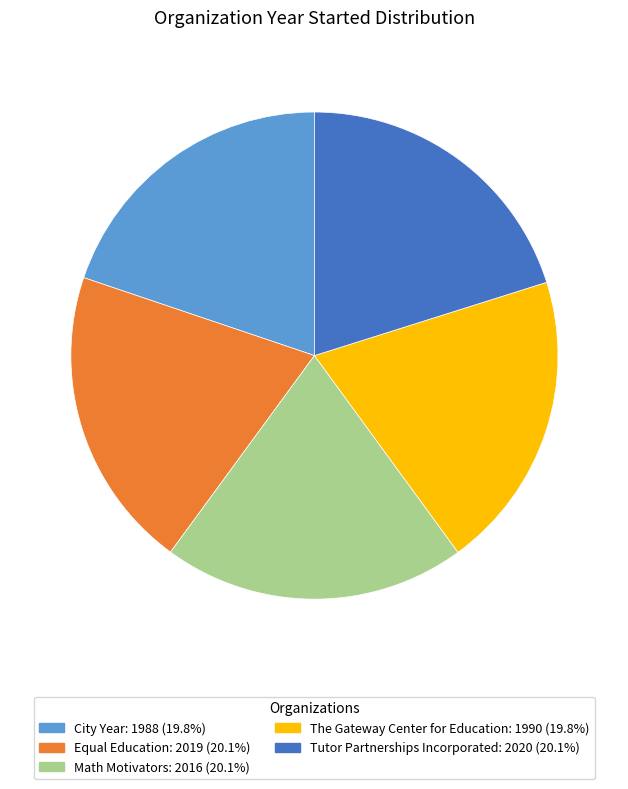

How many segments does this pie chart have?

5